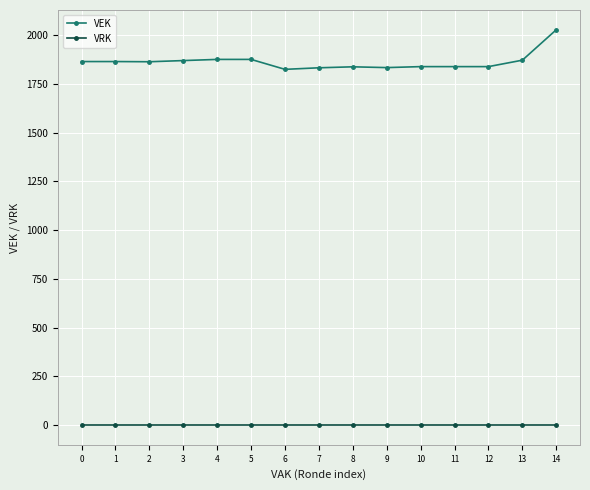

Is it true that VEK equals 1864 at 1?

True